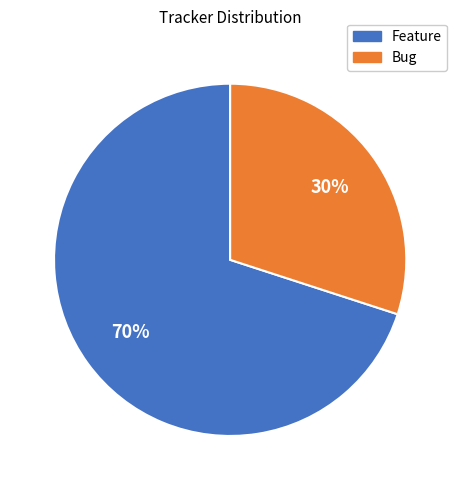

To the nearest percent, what is the difference between the largest and smallest slice percentages?

40%